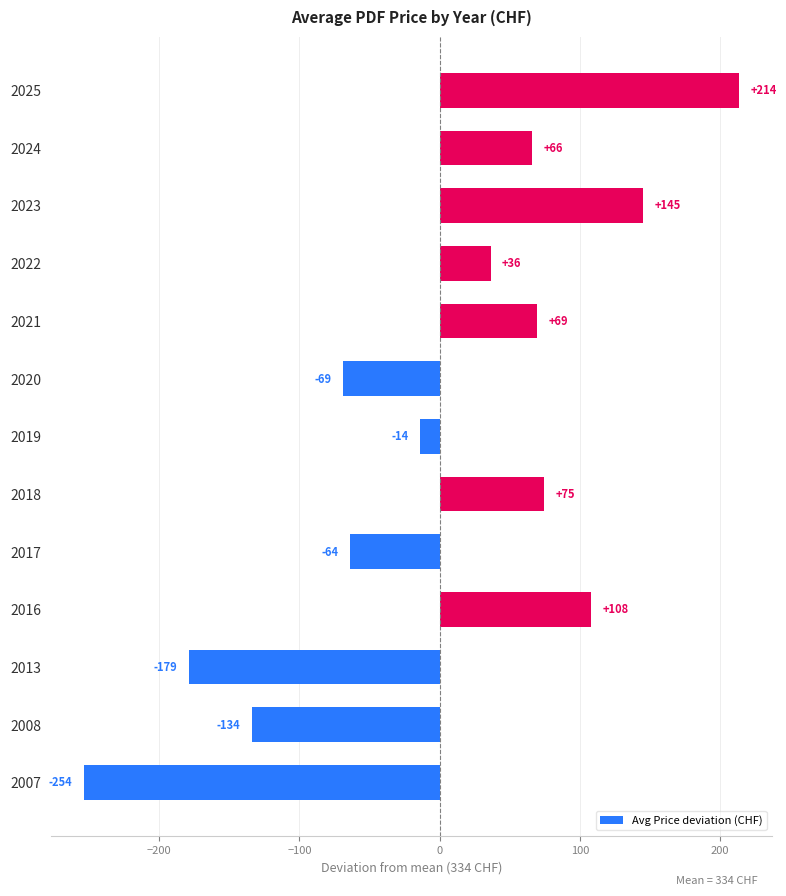

Which label corresponds to the smallest value in the chart?

2007